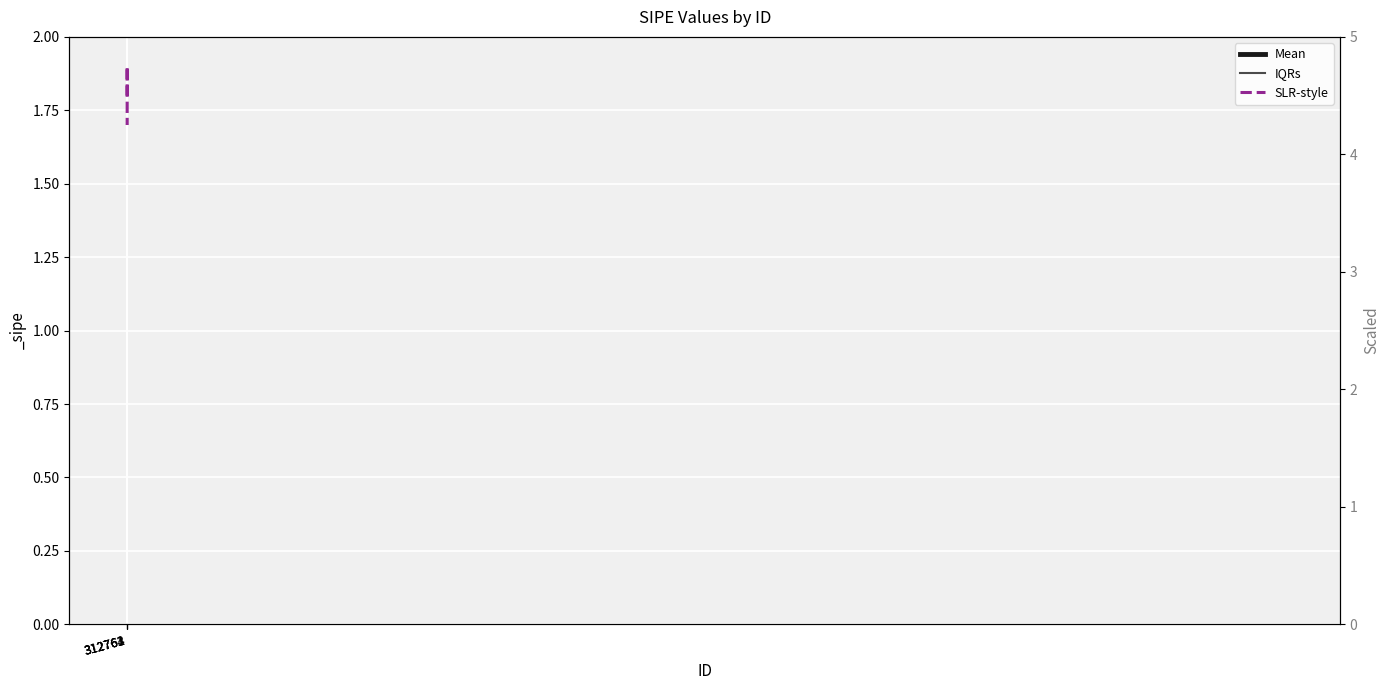

The IQRs series shows 0.4 at 312764. True or false?

False